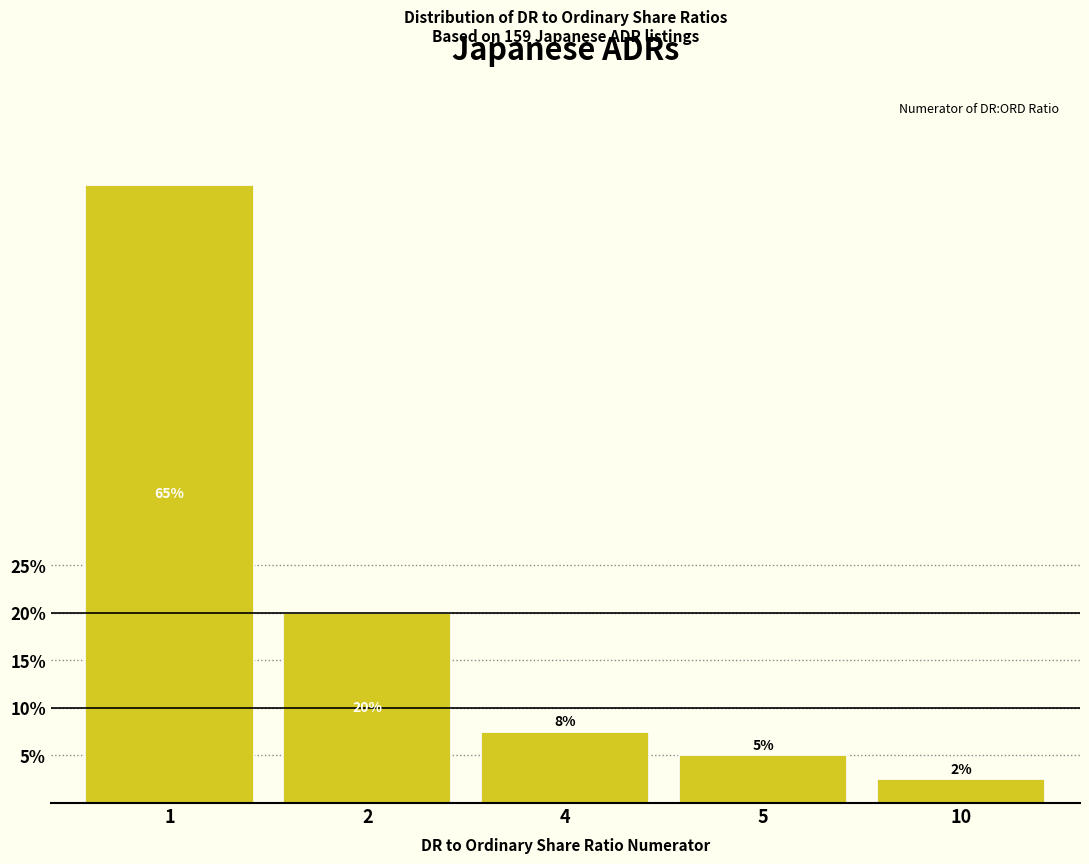

What is the value of the 2nd bar from the left?

20.0